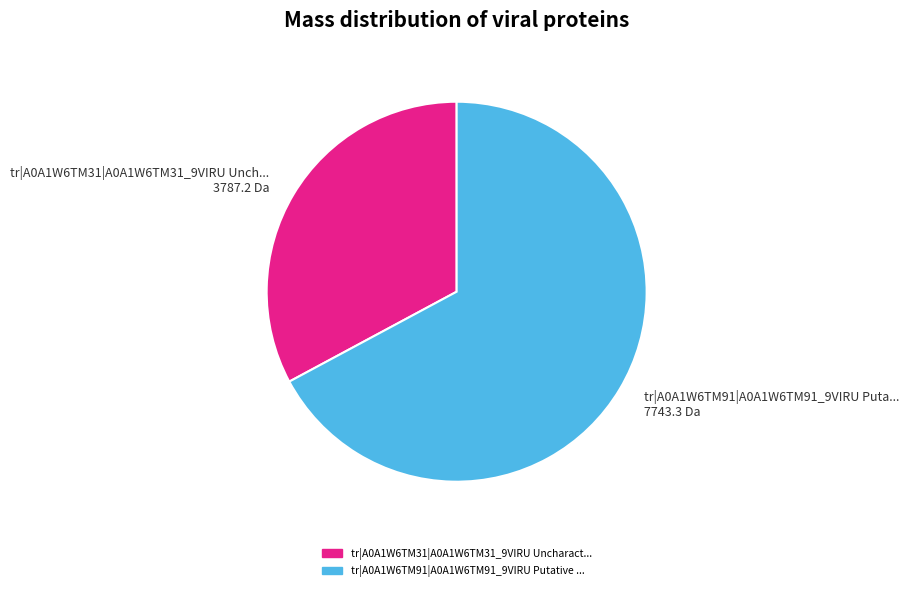

Between tr|A0A1W6TM91|A0A1W6TM91_9VIRU Puta... 7743.3 Da and tr|A0A1W6TM31|A0A1W6TM31_9VIRU Unch... 3787.2 Da, which is larger?

tr|A0A1W6TM91|A0A1W6TM91_9VIRU Puta... 7743.3 Da